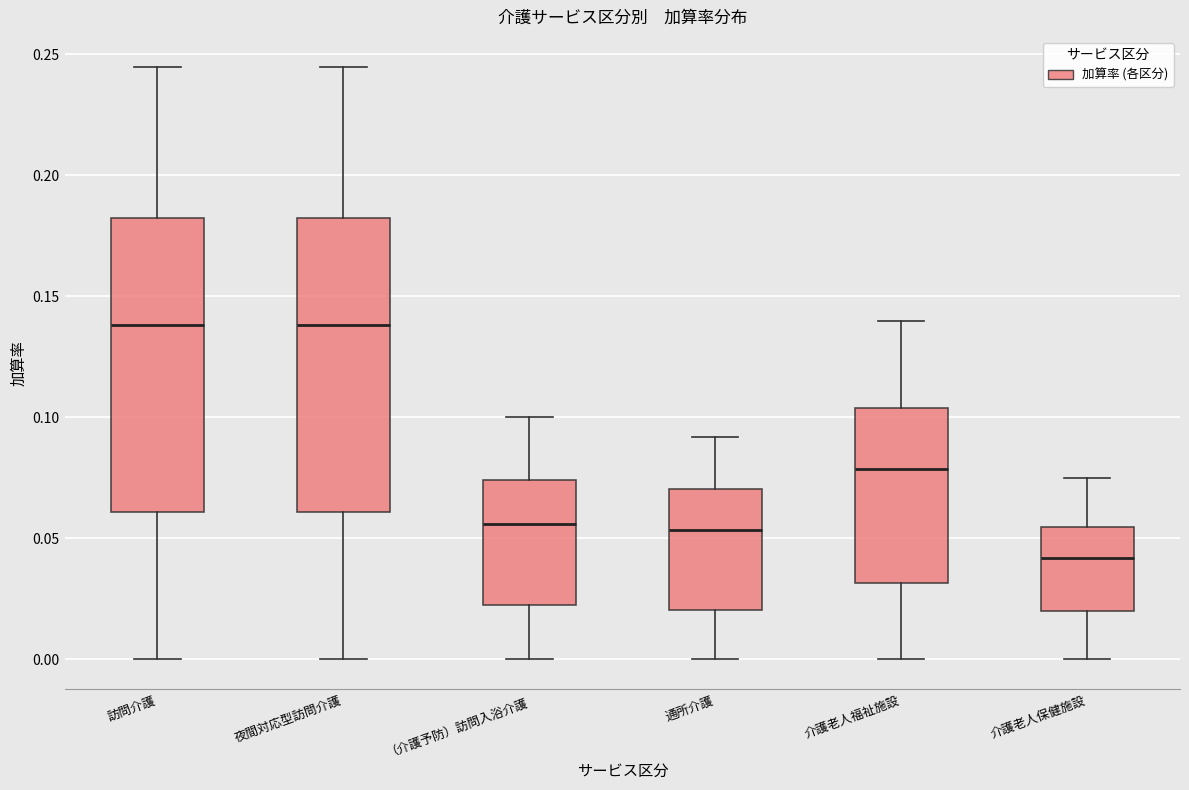

Where is the lower edge of the box for 訪問介護 on the y-axis? The values are not printed on the chart, so give them approximately, as read against the axis.

0.060